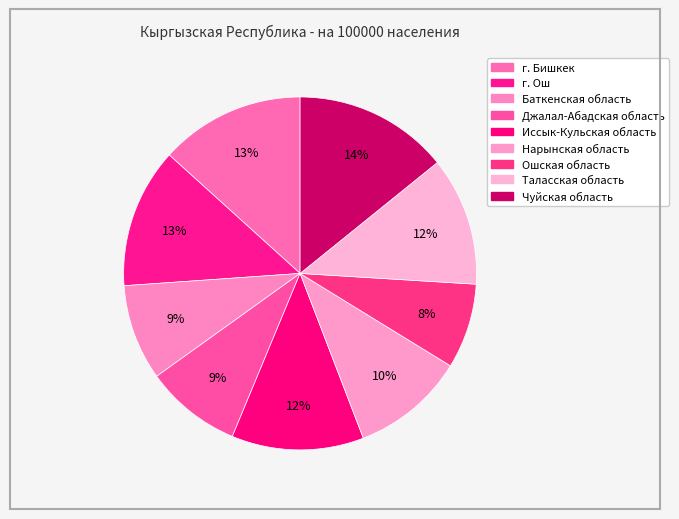

What is the largest slice in the pie chart?

Чуйская область